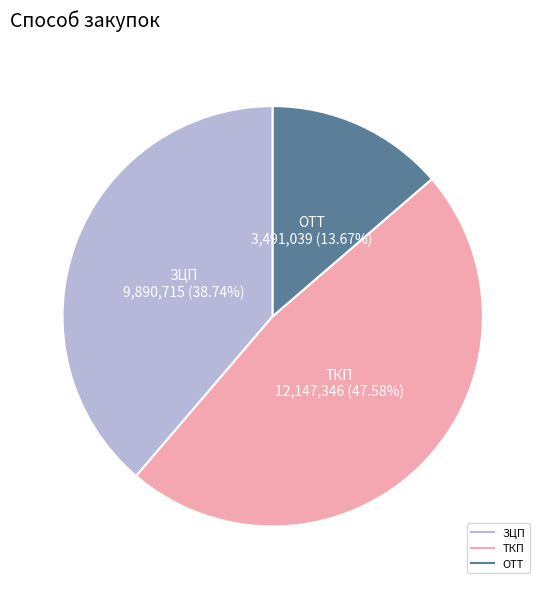

Between ЗЦП and ОТТ, which is larger?

ЗЦП